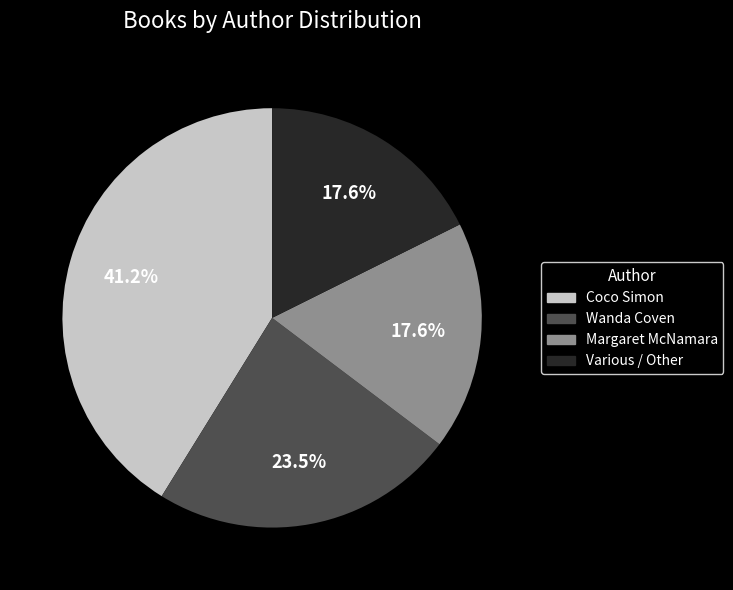

Is Margaret McNamara the majority of the pie?

No